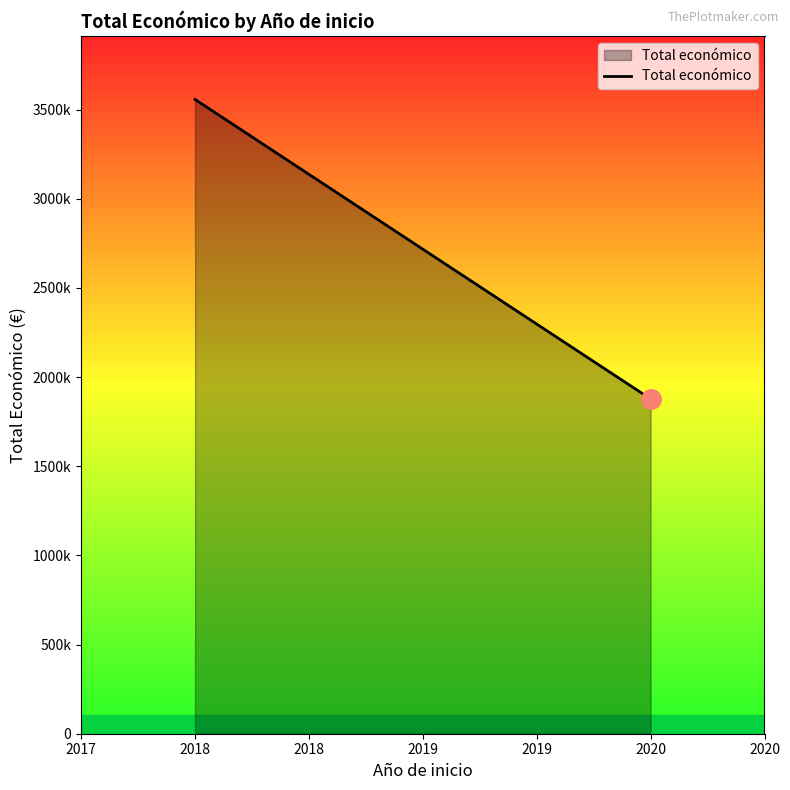

What is the difference between the maximum and minimum values?

1679378